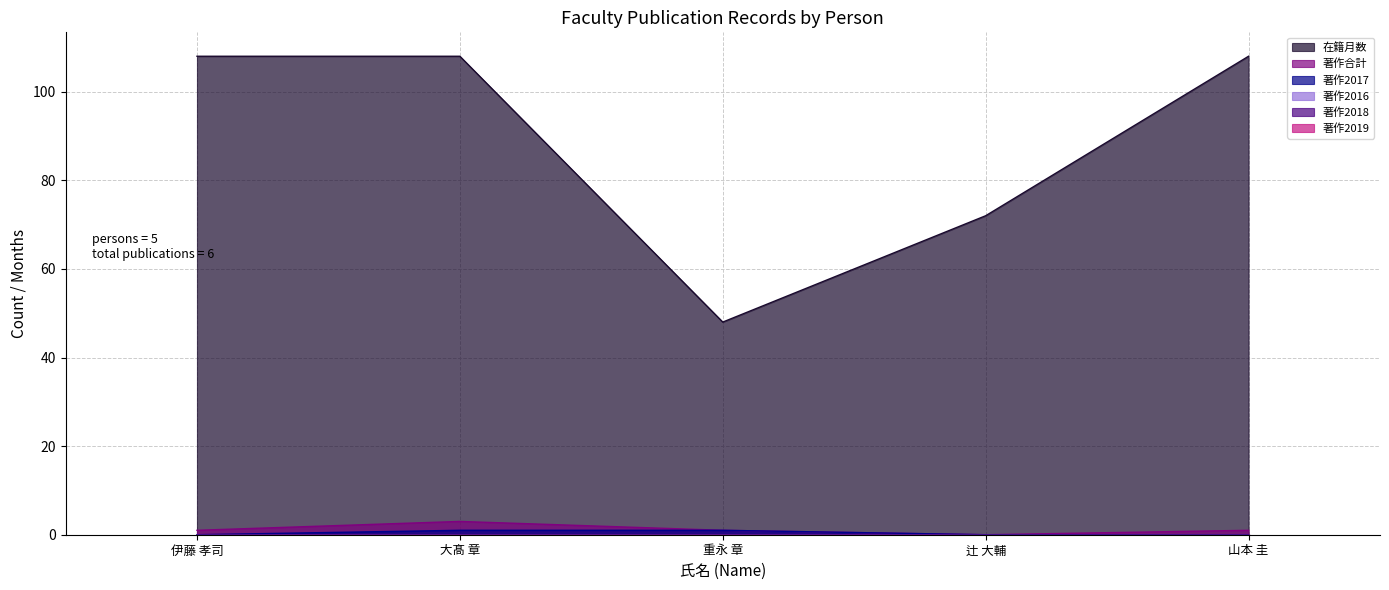

Count the 著作合計 values in the range 1 to 2.

3